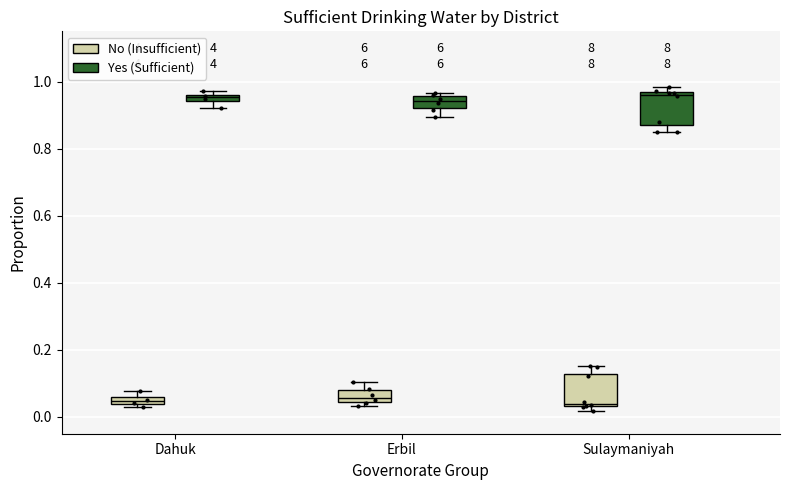

Where is the upper edge of the box for Sulaymaniyah (No (Insufficient)) on the y-axis? The values are not printed on the chart, so give them approximately, as read against the axis.

0.12